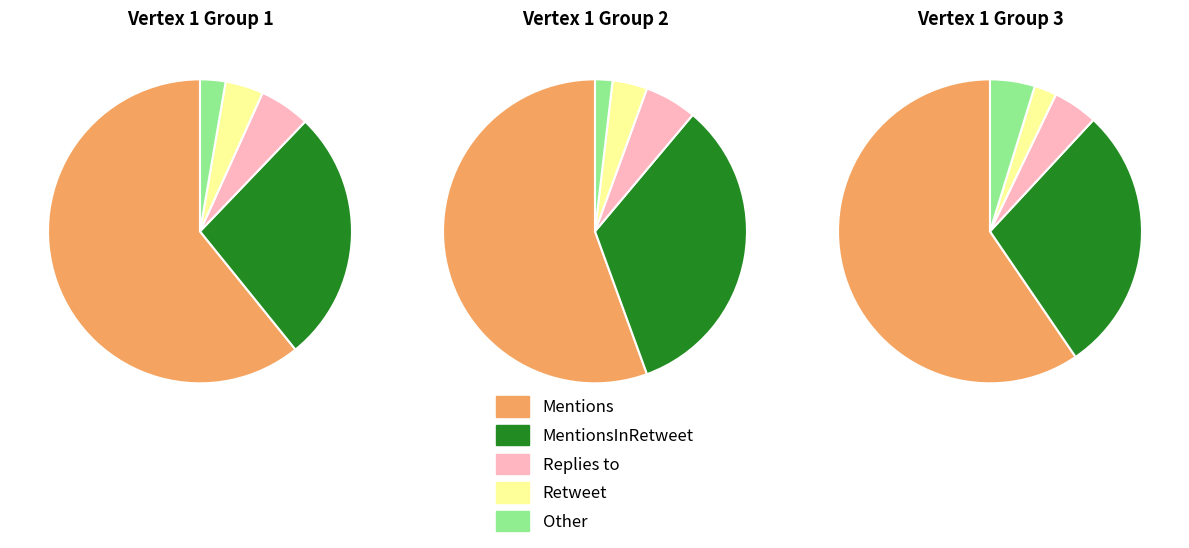

Which category has the biggest portion of the pie?

Mentions